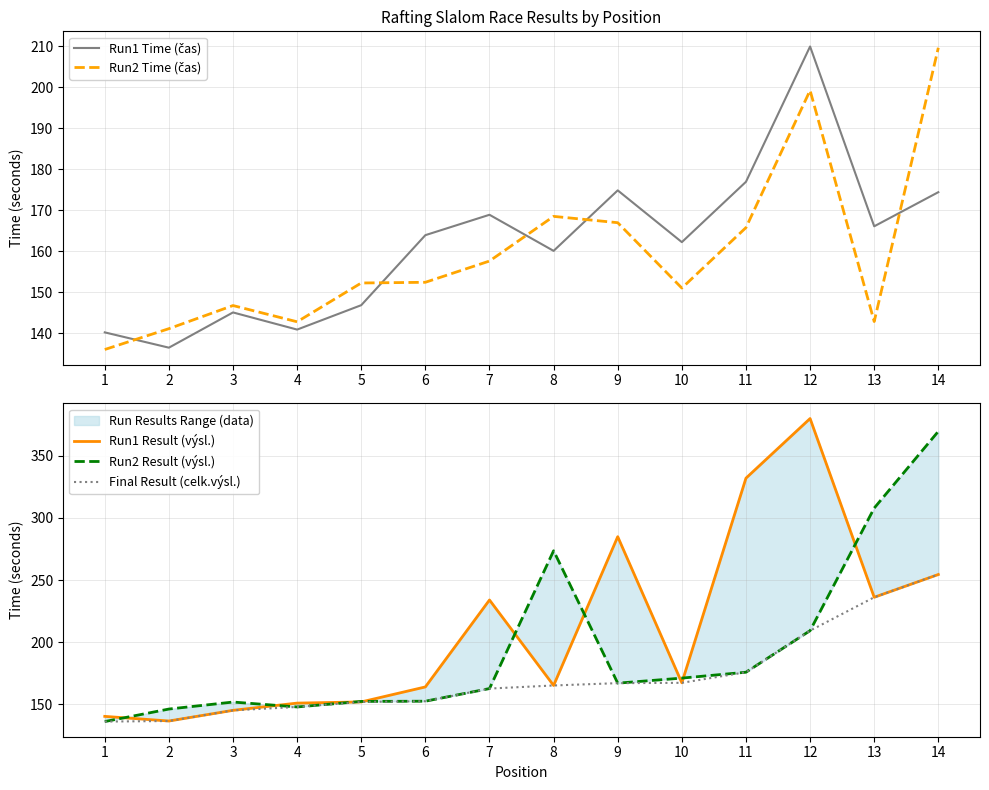

List the labels in order of Run2 Time (čas) value, smallest first.

1, 2, 4, 13, 3, 10, 5, 6, 7, 11, 9, 8, 12, 14